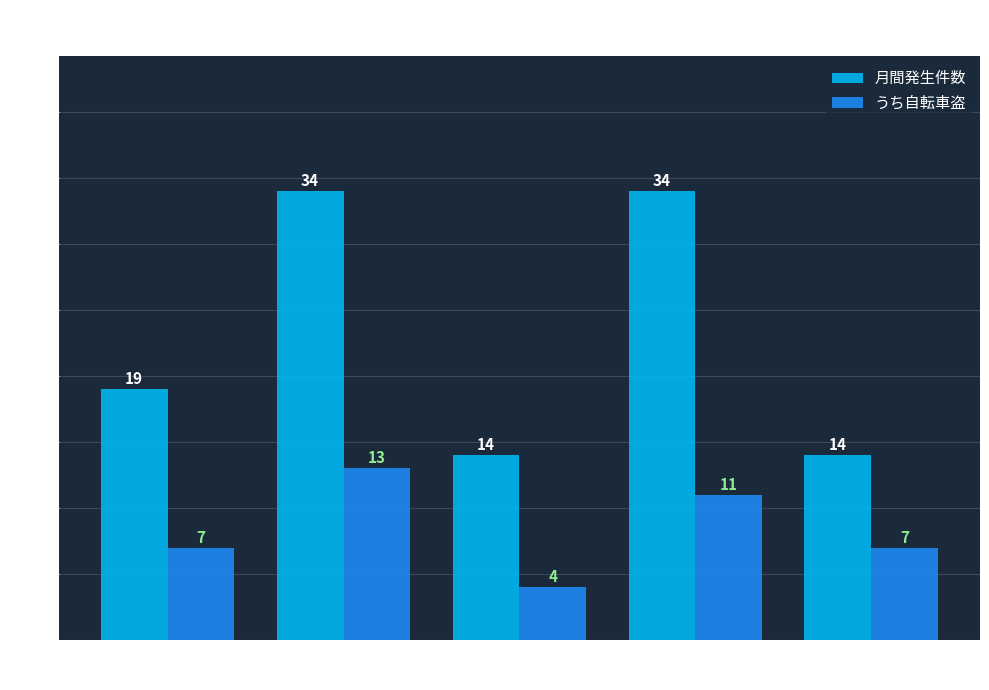

How many うち自転車盗 values are between 7 and 11?

3